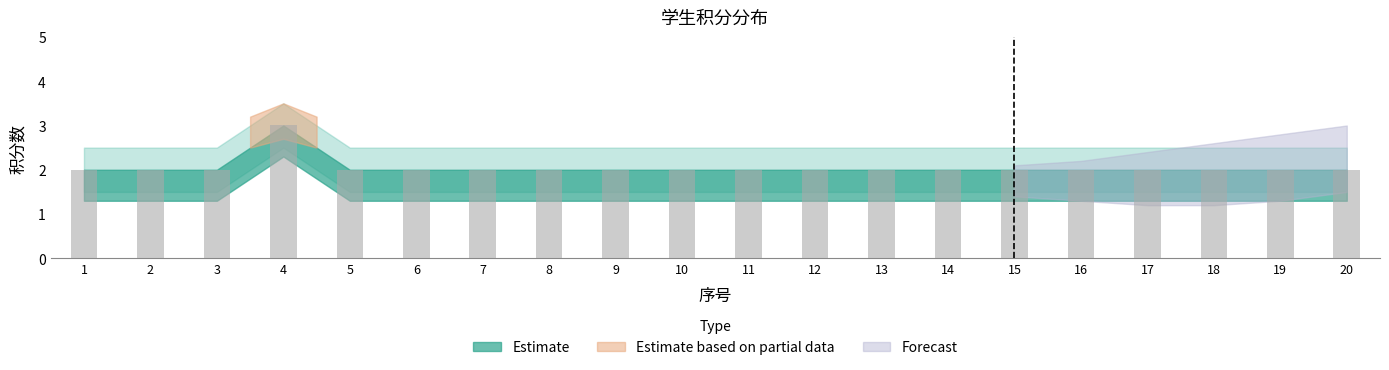

How many bars are there in total?

20